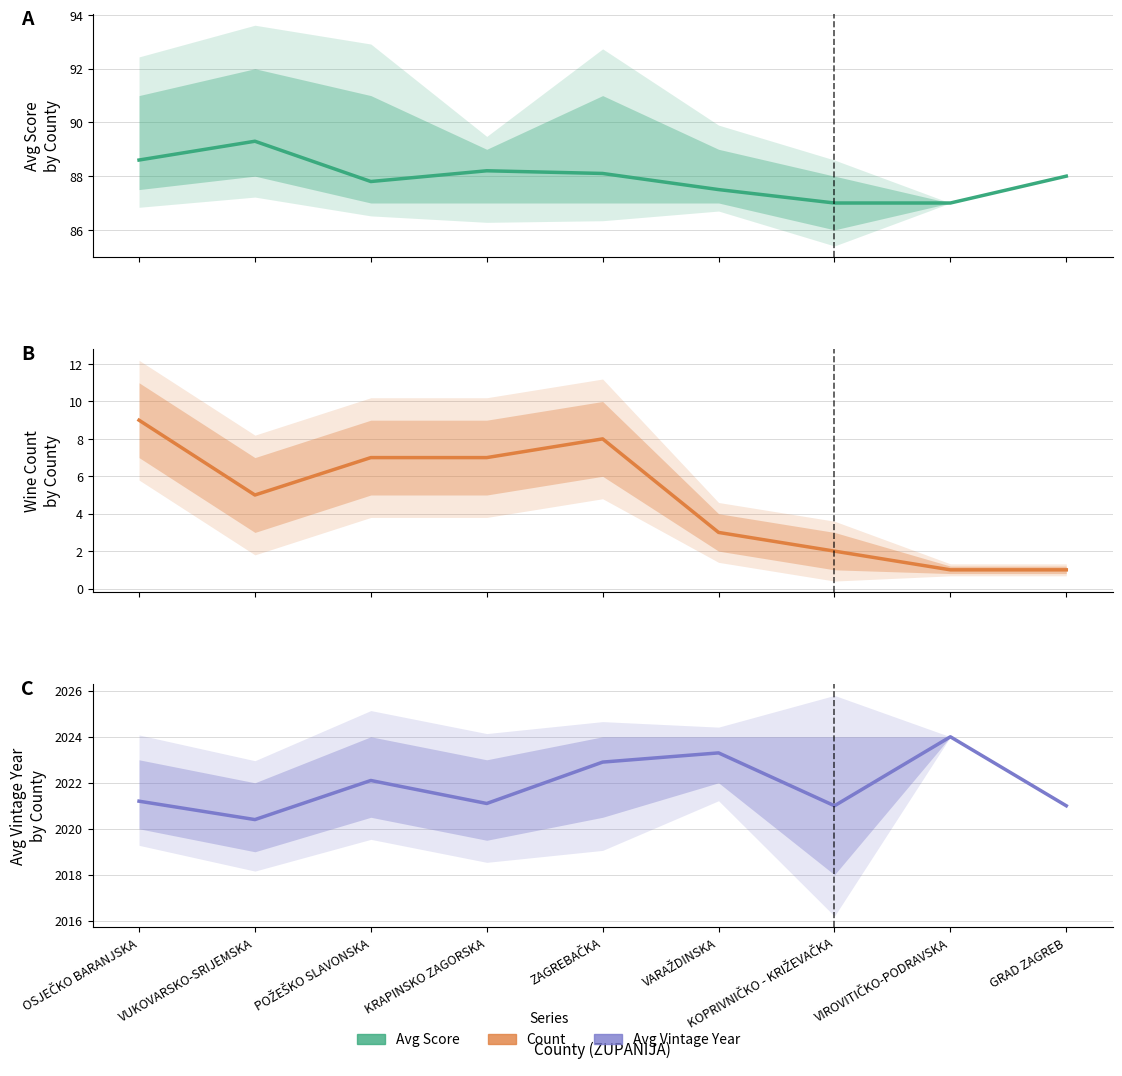

What is the label of the 5th point from the right?

ZAGREBAČKA